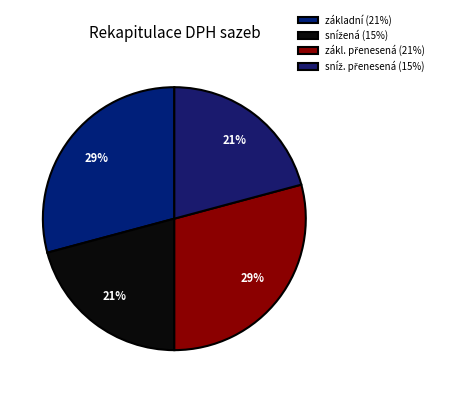

To the nearest percent, what is the combined percentage of sníž. přenesená (15%) and snížená (15%)?

42%